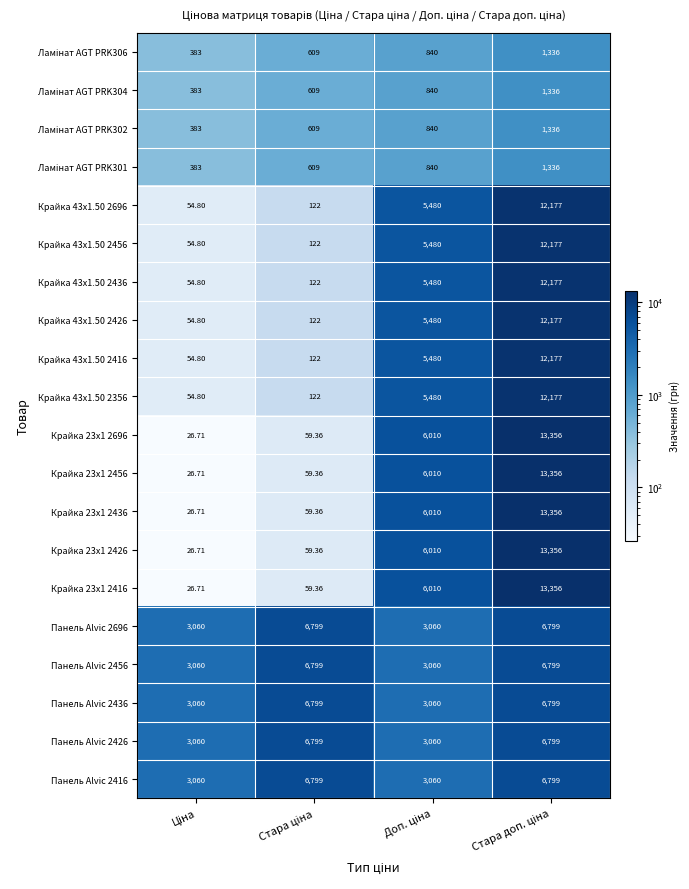

What is the greatest value displayed?

13356.0